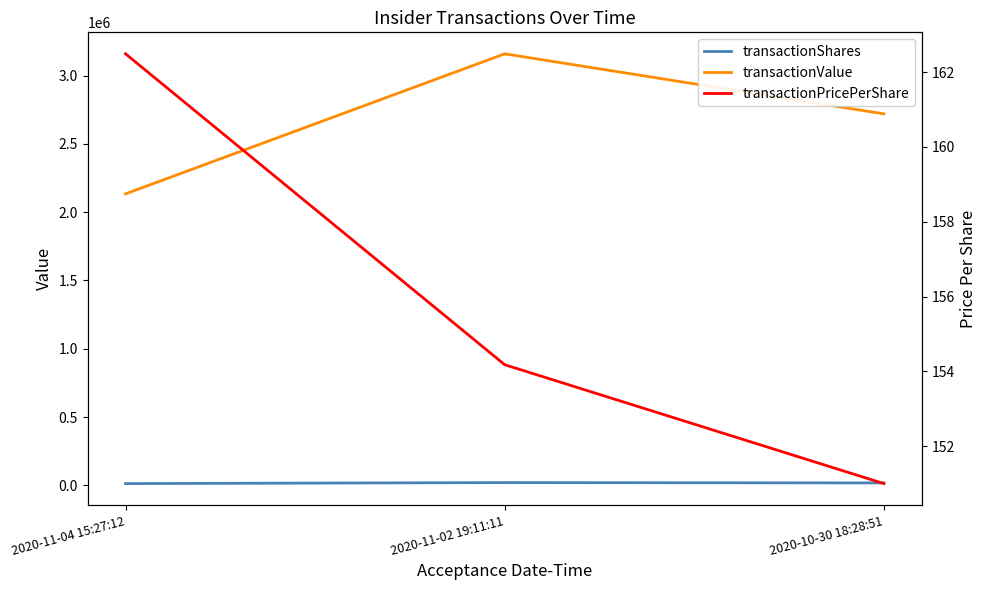

The transactionValue series shows 3159425.0 at 2020-11-02 19:11:11. True or false?

True